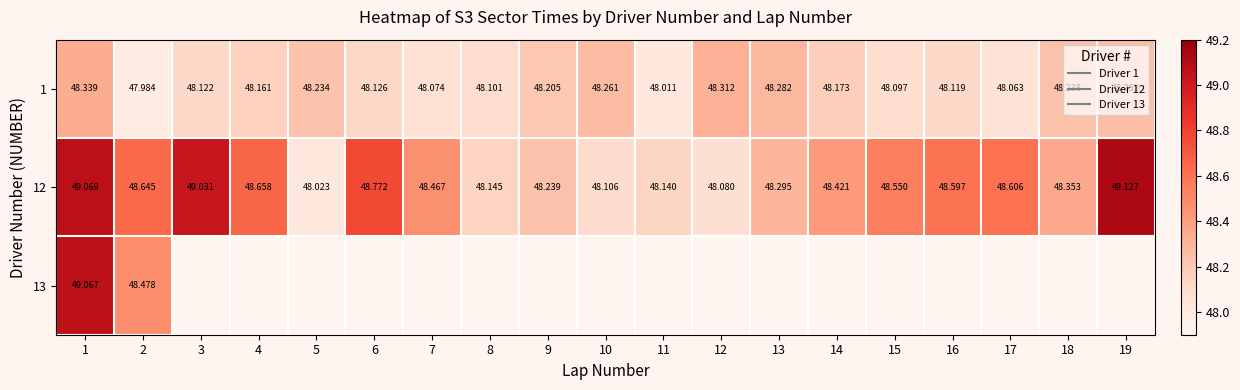

What is the approximate value of 1 at 8?

48.1